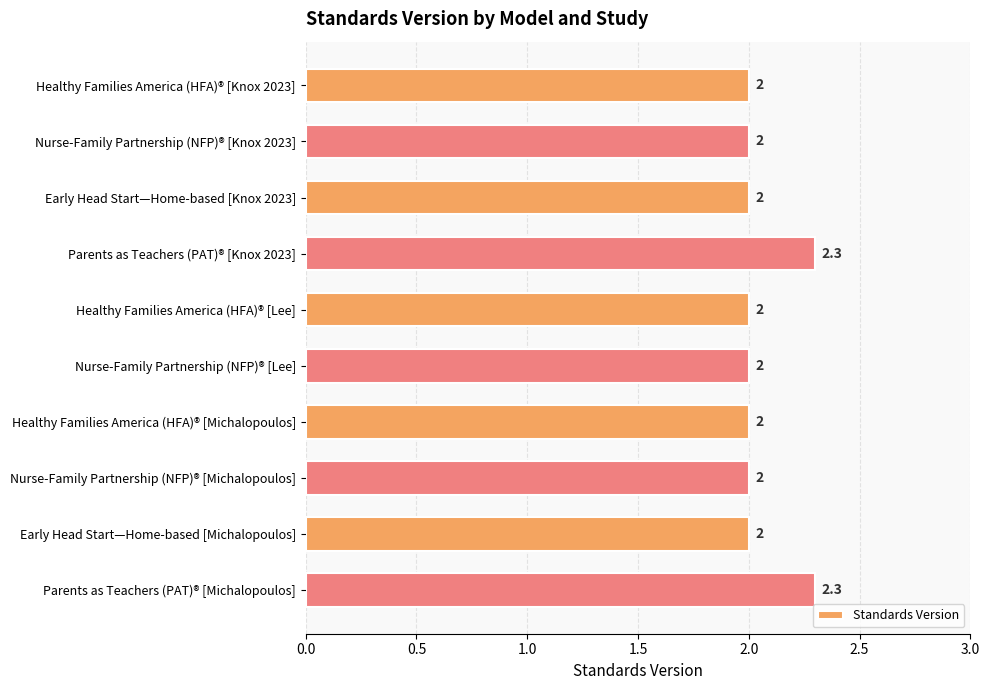

What is the difference between the maximum and minimum values?

0.3